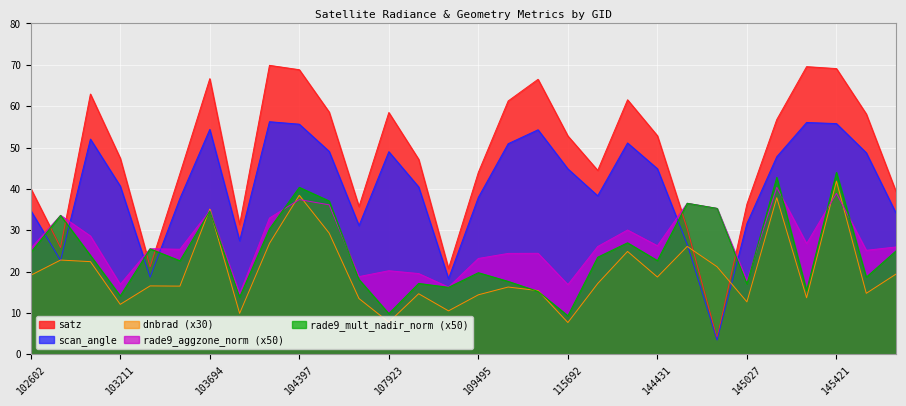

How many lines are shown in the chart?

5